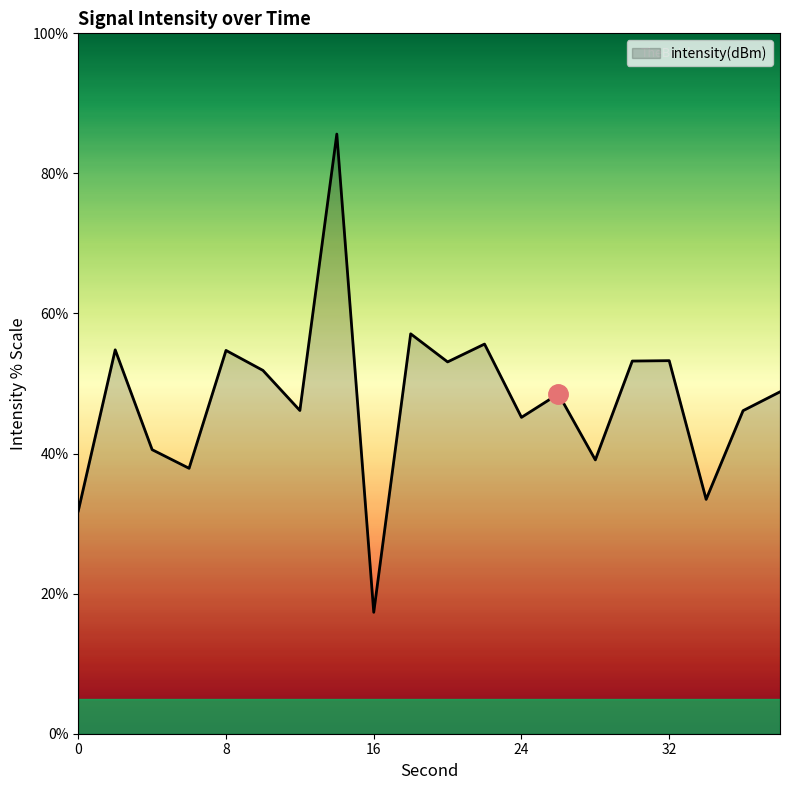

What is the difference between the maximum and minimum values?

68.3